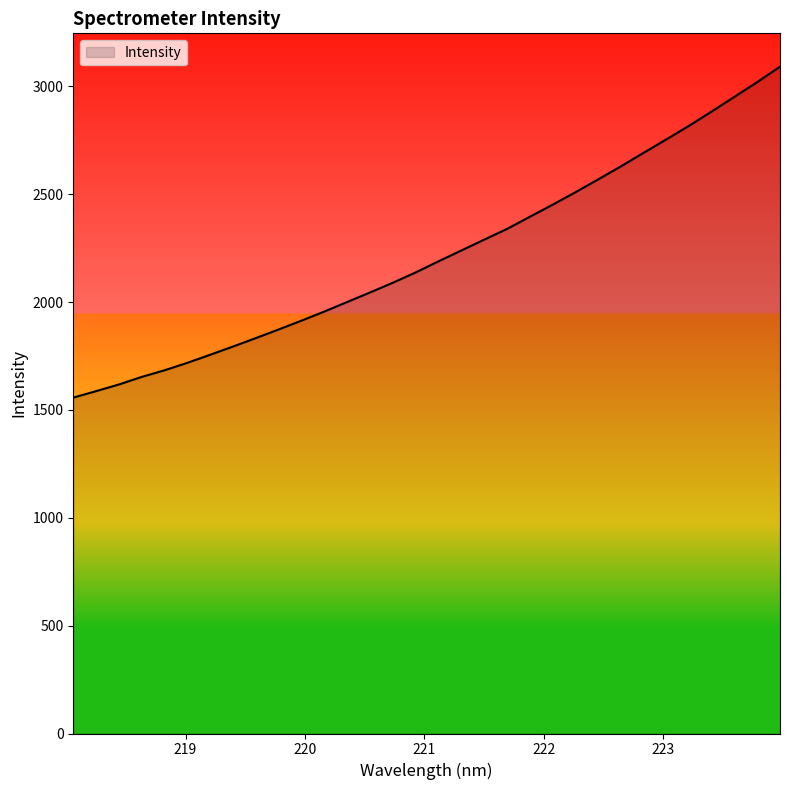

What is the difference between the maximum and minimum values?

1534.5